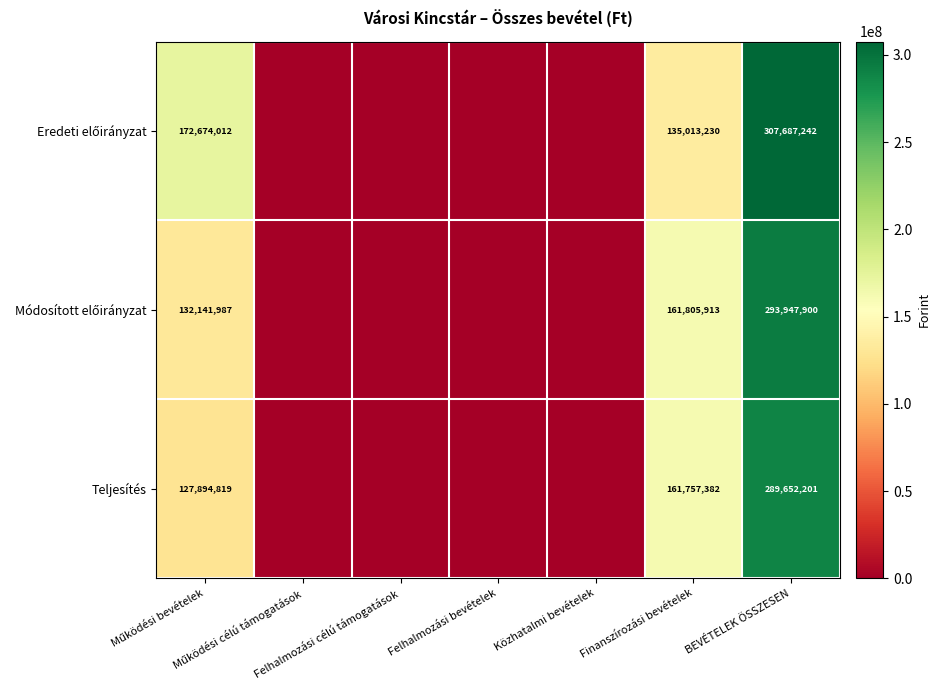

At Működési bevételek, list the series in order from largest to smallest.

Eredeti előirányzat, Módosított előirányzat, Teljesítés